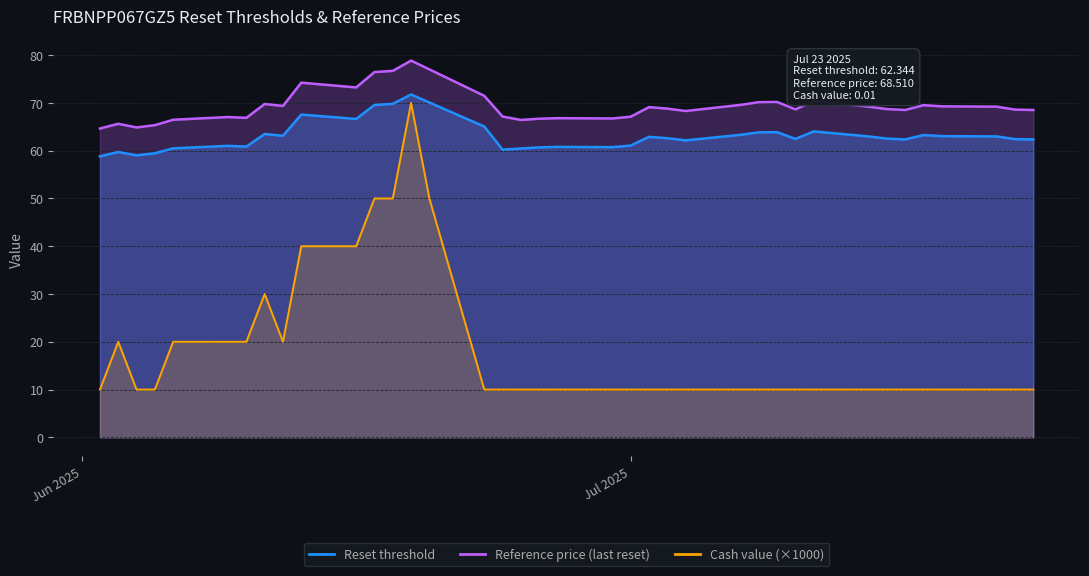

True or false: Reference price and Cash value cross at least once.

False